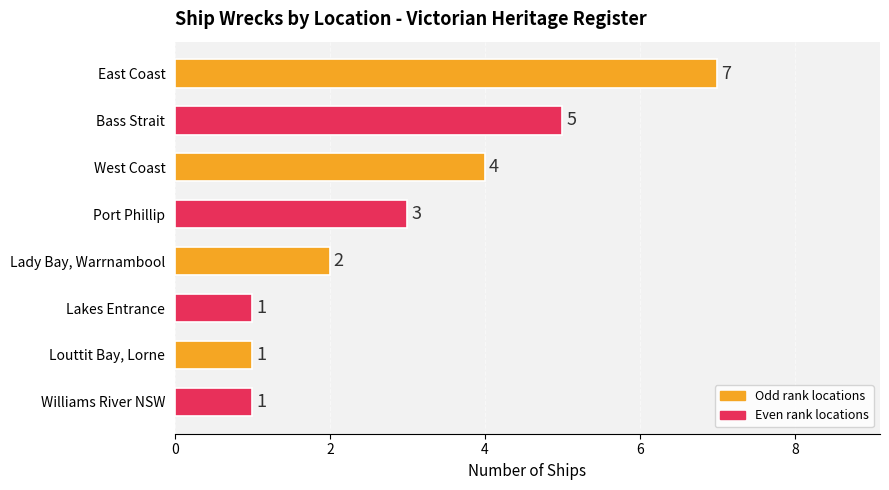

What is the average value?

3